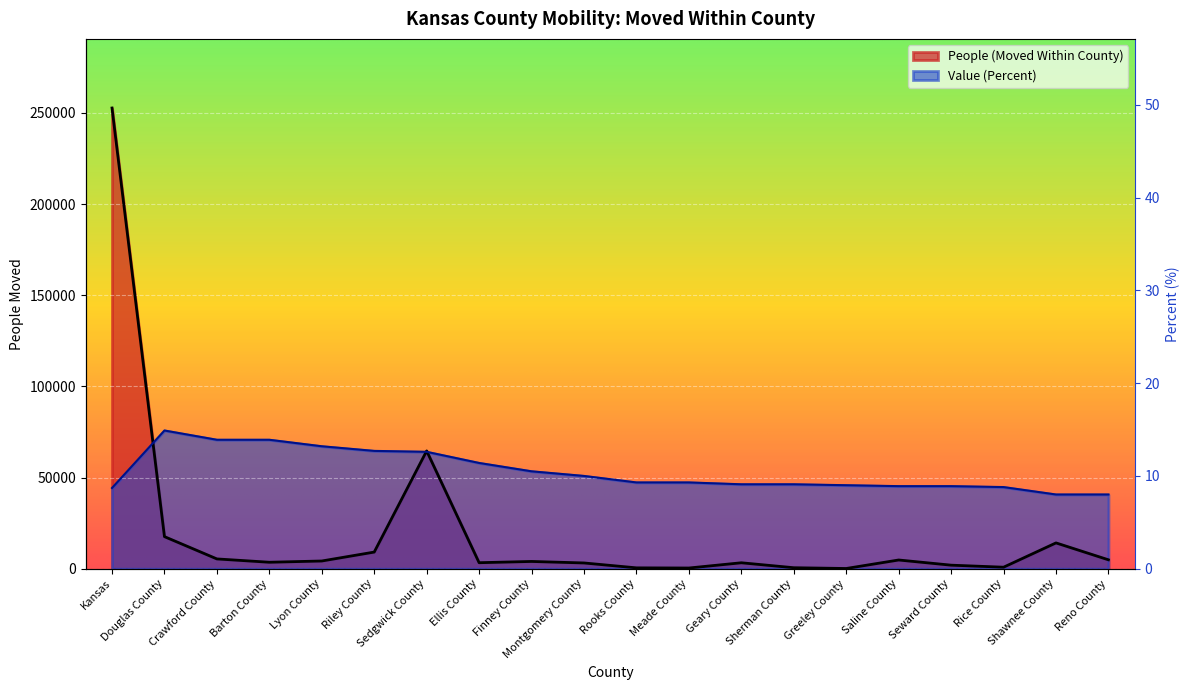

Is it true that People (Moved Within County) equals 4945.6 at Barton County?

False